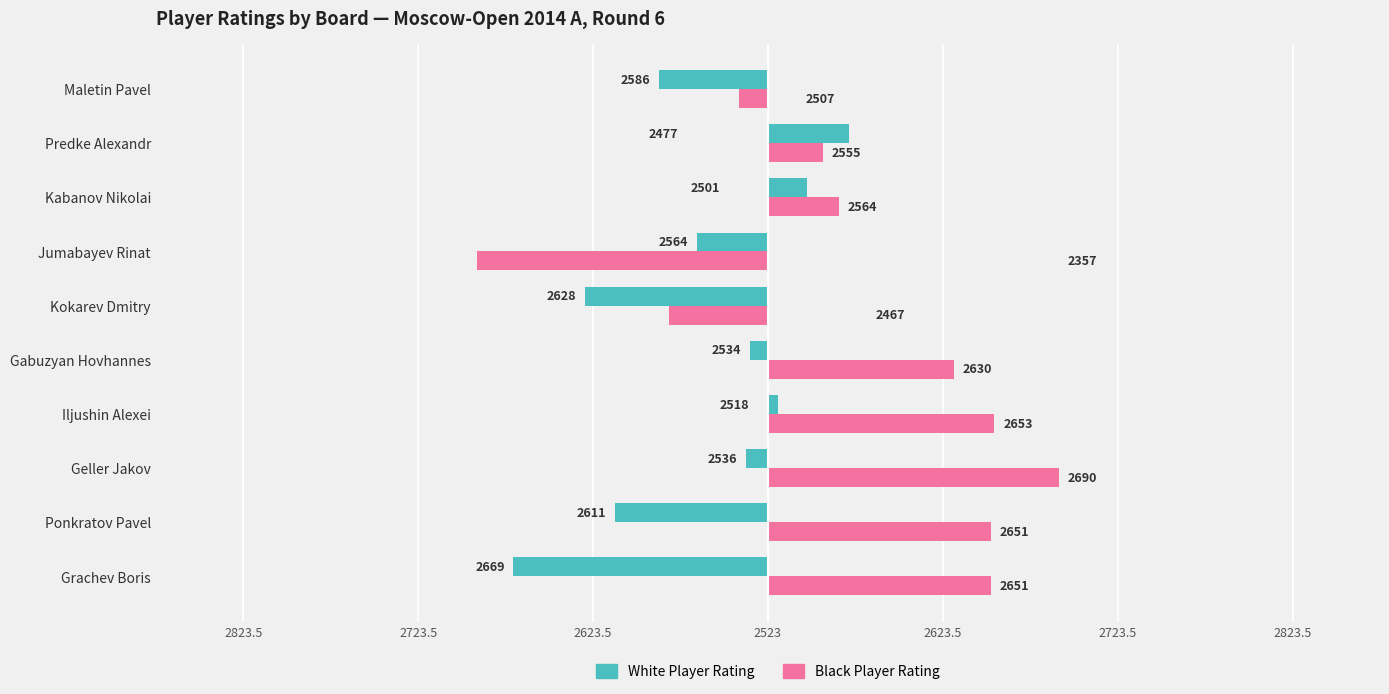

Reading left to right, transcribe all the data shown in this chart.

White Player Rating: -145.5	-87.5	-12.5	5.5	-10.5	-104.5	-40.5	22.5	46.5	-62.5
Black Player Rating: 127.5	127.5	166.5	129.5	106.5	-56.5	-166.5	40.5	31.5	-16.5